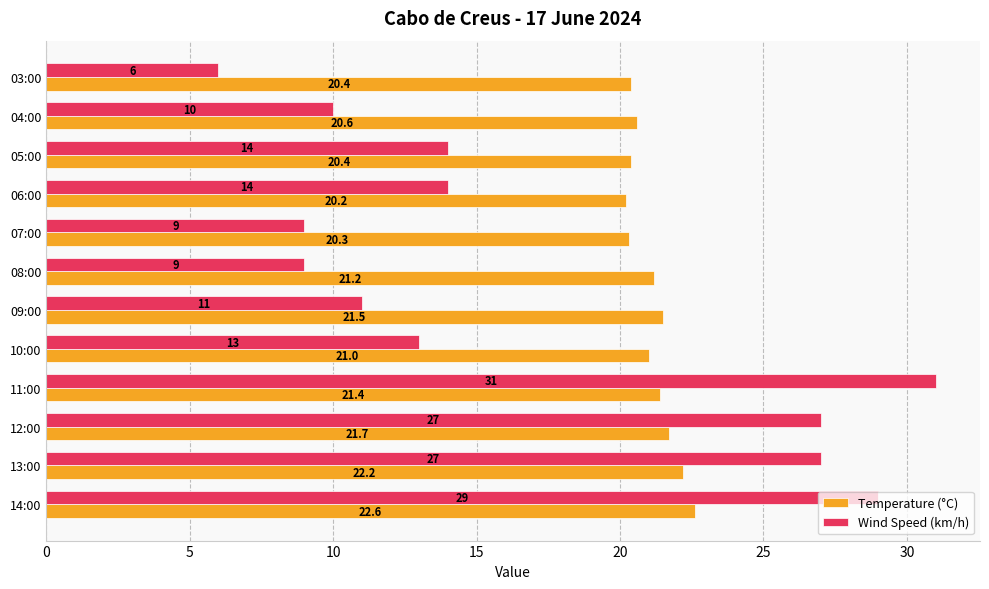

At how many categories does at least one series exceed 15?

12